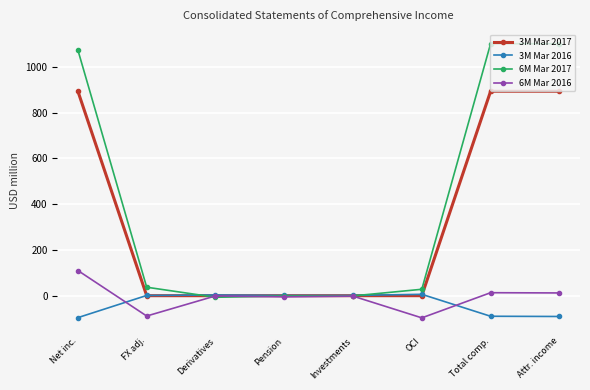

What is the value of the 3M Mar 2016 point at the 6th from the left?

6